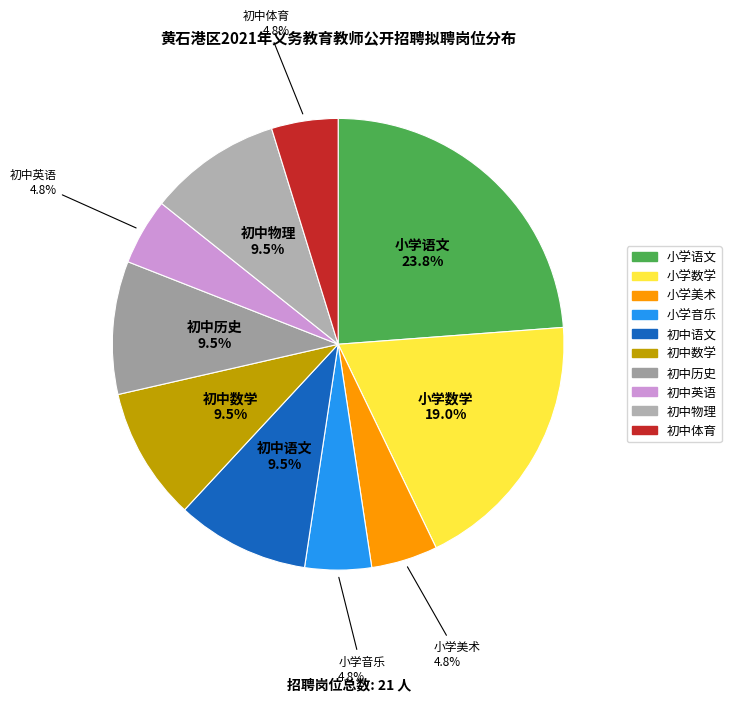

To the nearest percent, what is the combined percentage of 初中数学 and 小学语文?

33%